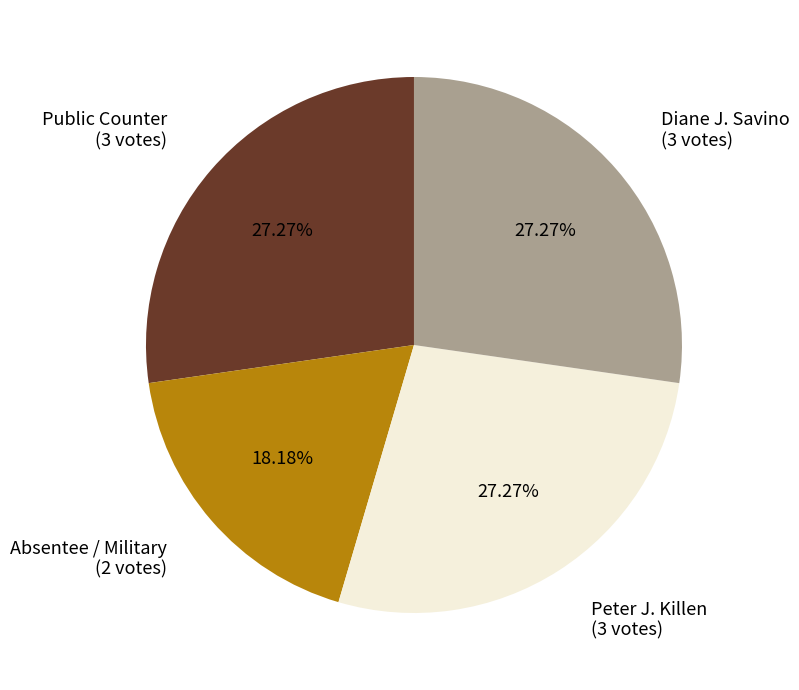

Is there a majority slice in this chart?

No